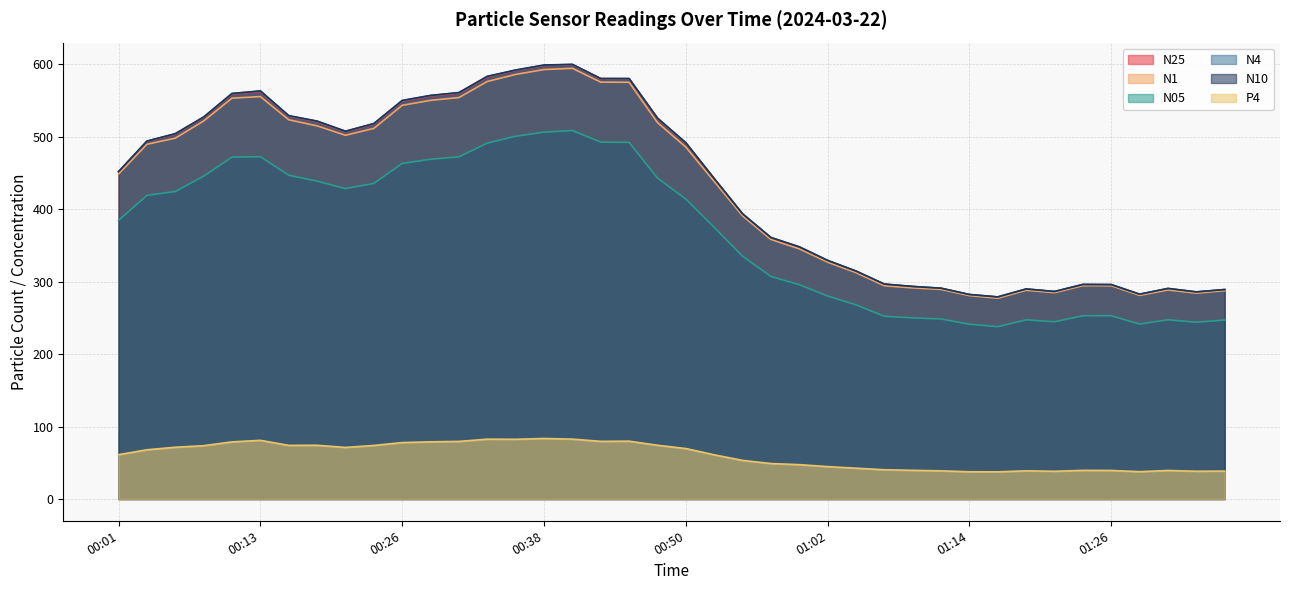

At which label does P4 first exceed 67?

00:04